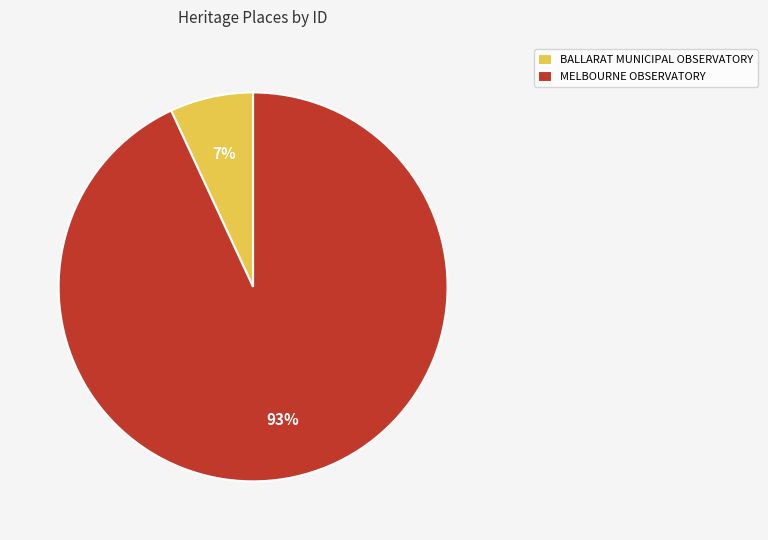

Does MELBOURNE OBSERVATORY represent more than half of the total?

Yes